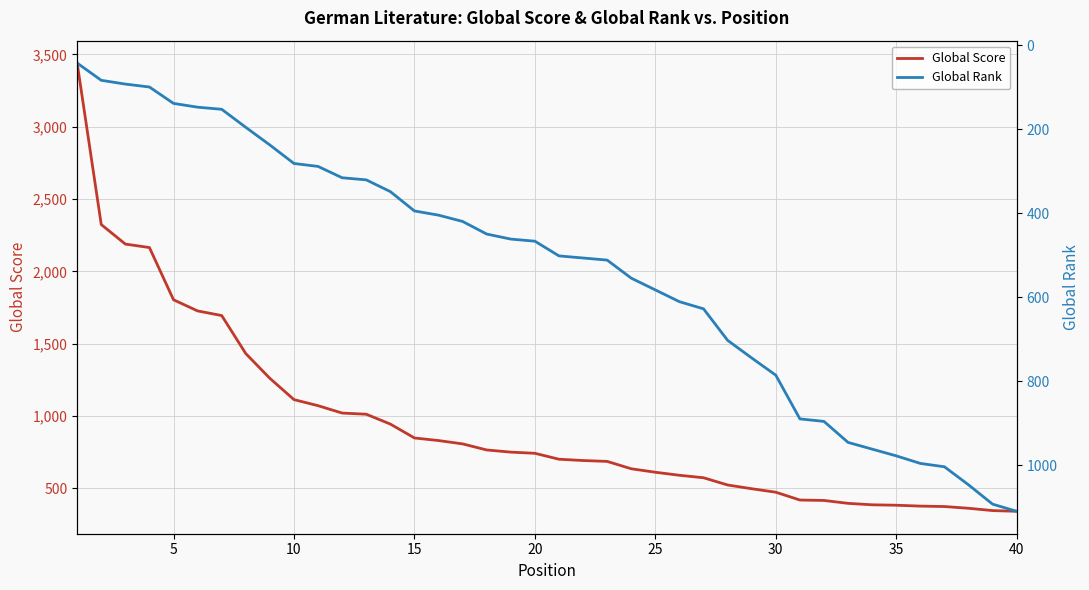

What is the highest value of the Global Score series?

3440